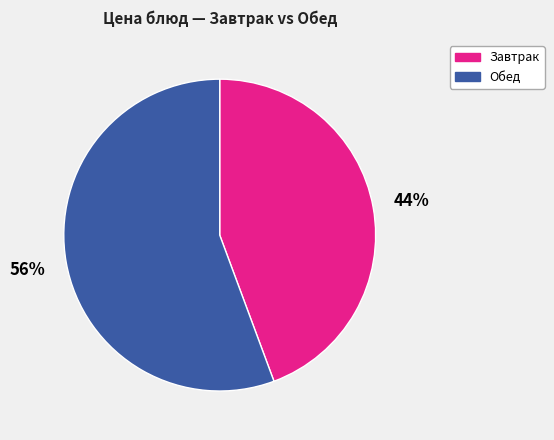

What is the largest slice in the pie chart?

Обед